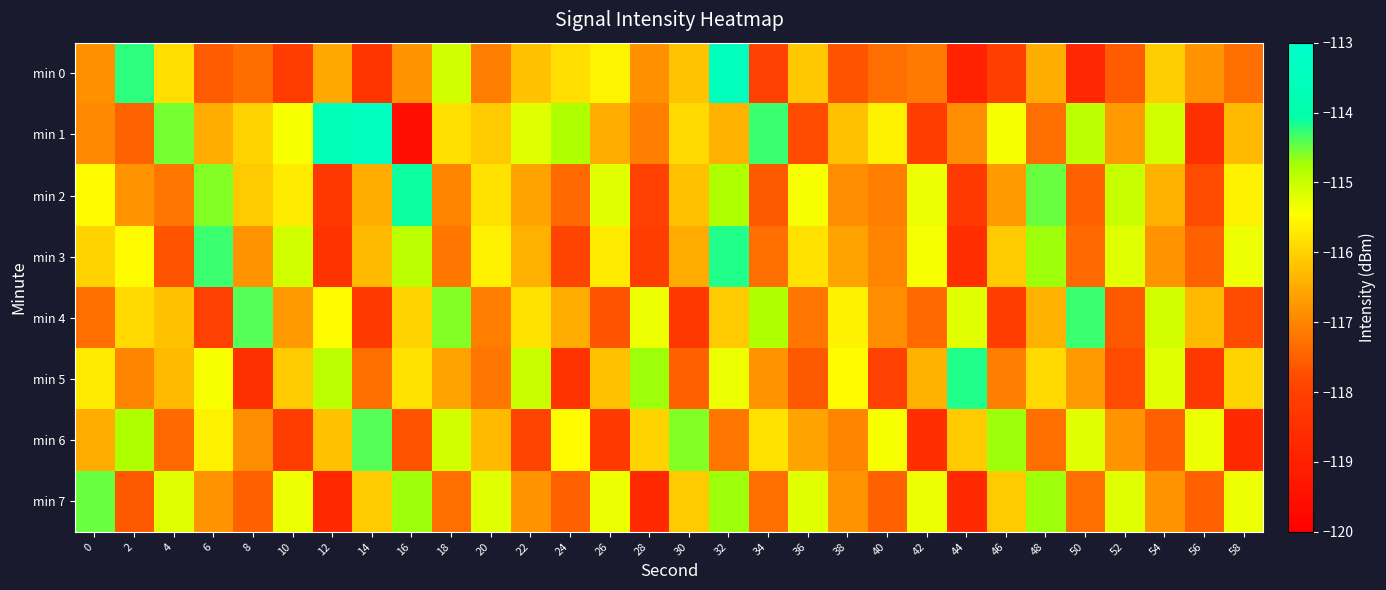

At which category is the sum across all series the highest?

32